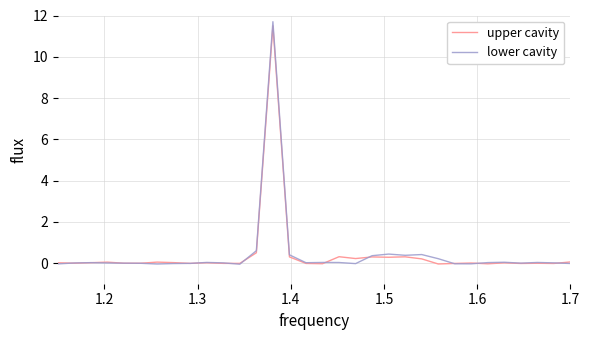

Which series has the widest spread of values?

lower cavity